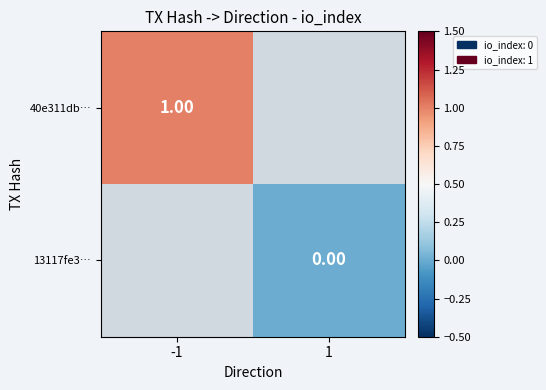

What is the minimum value for 40e311db…?

1.0